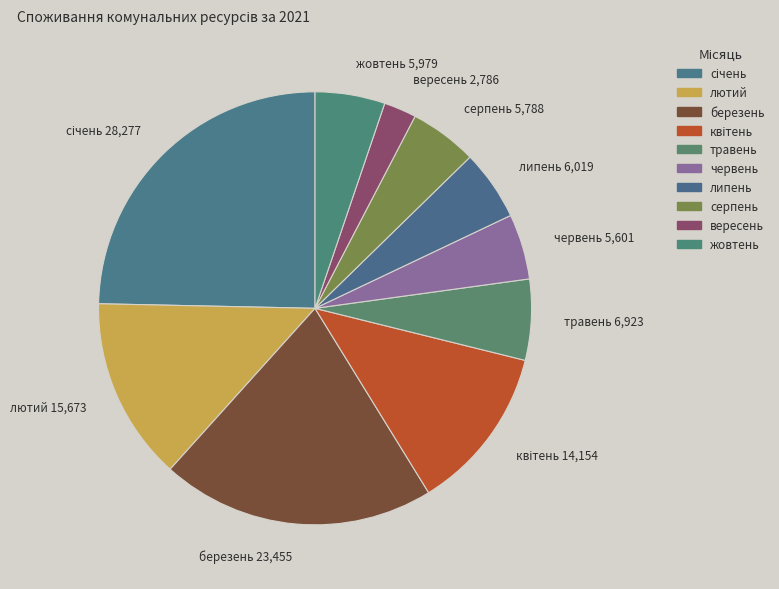

How many slices are in this pie chart?

10